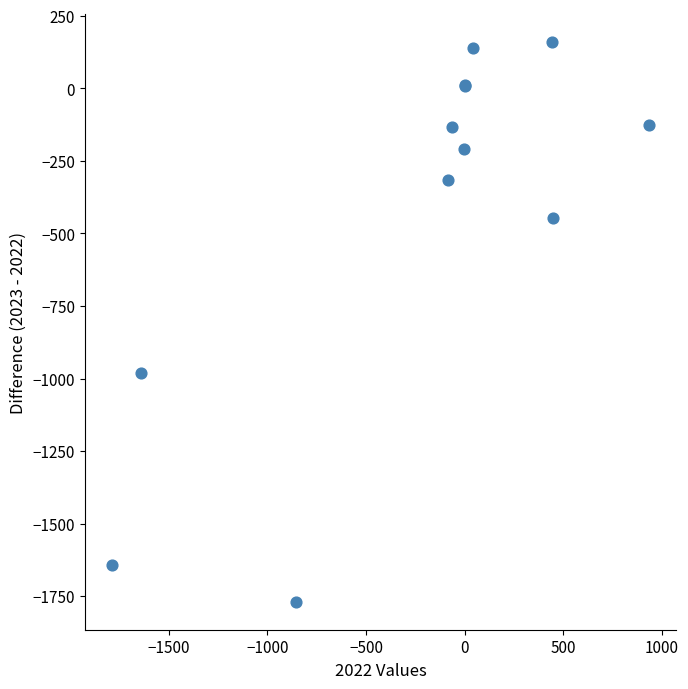

What Y value in the scatter plot is closest to -804?

-982